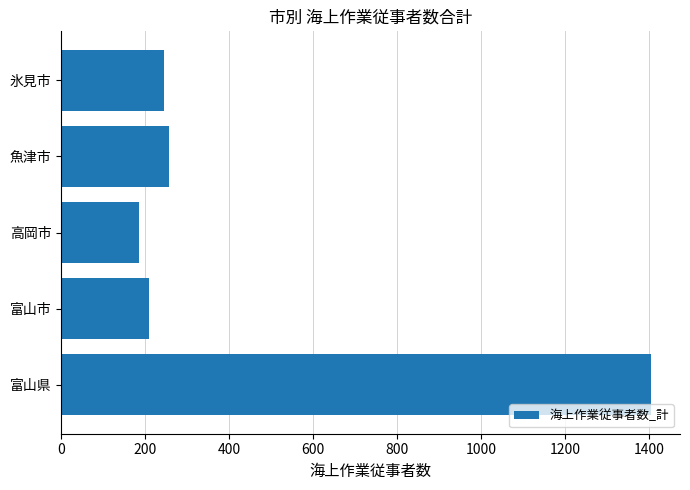

The chart shows a value of 444 at 魚津市. True or false?

False